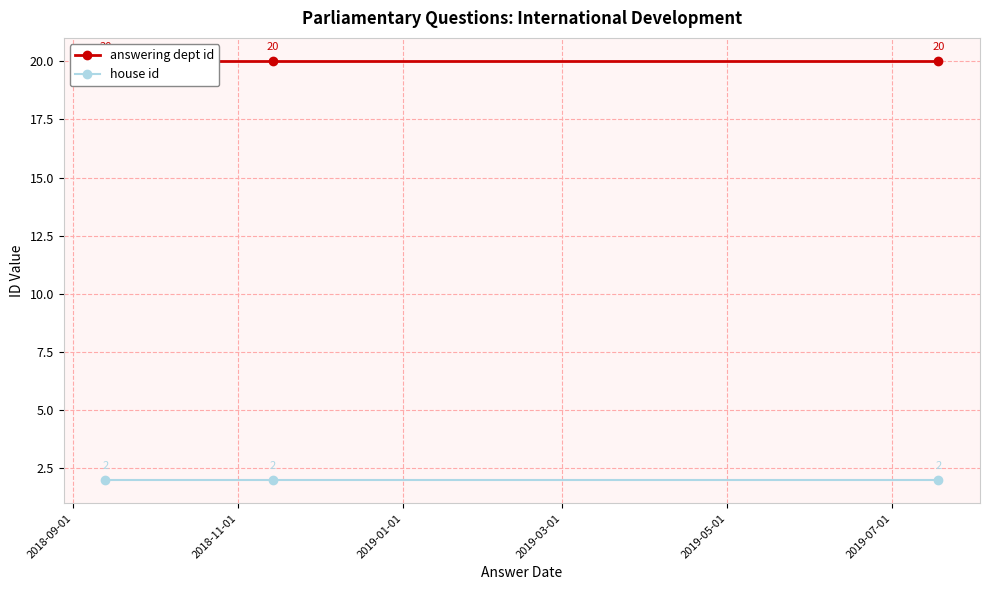

The house id series shows 3 at 2019-01-01. True or false?

False